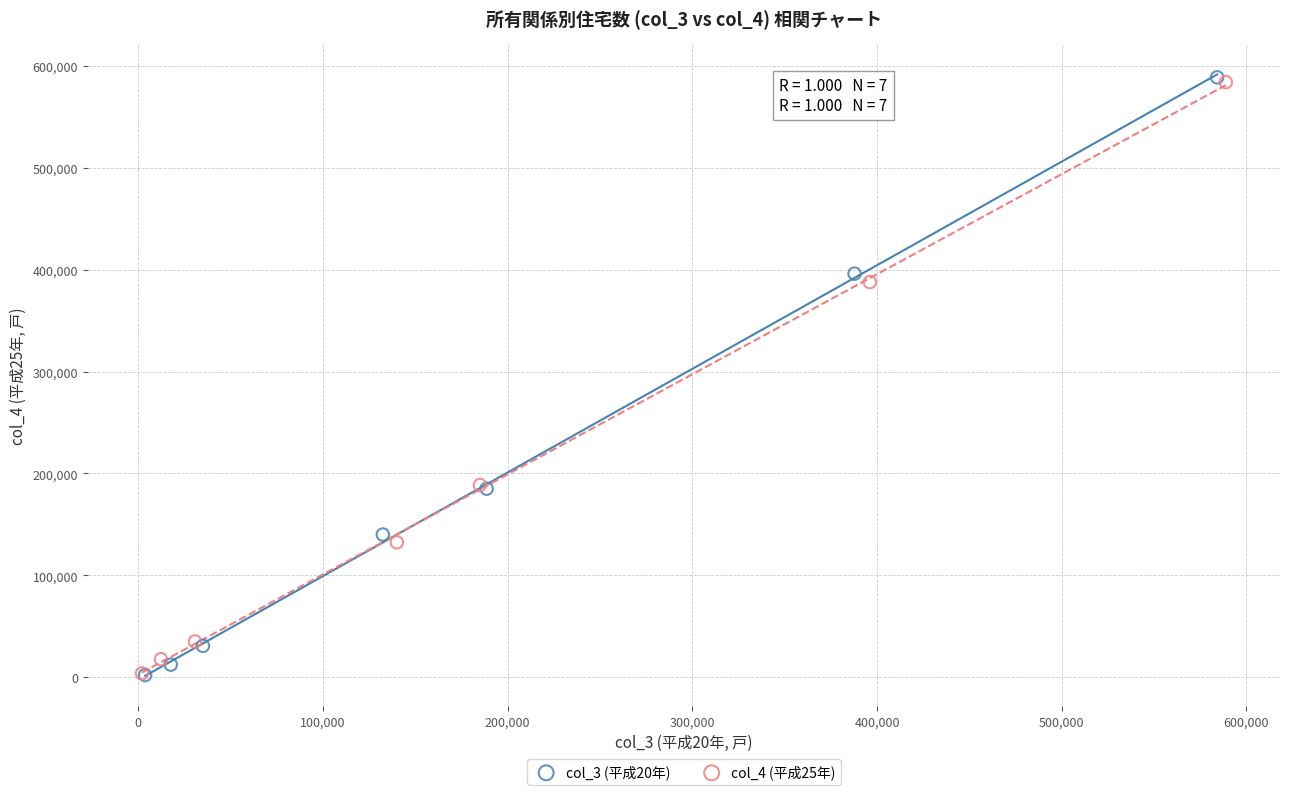

Which series has the widest spread of Y values?

col_3 (平成20年)